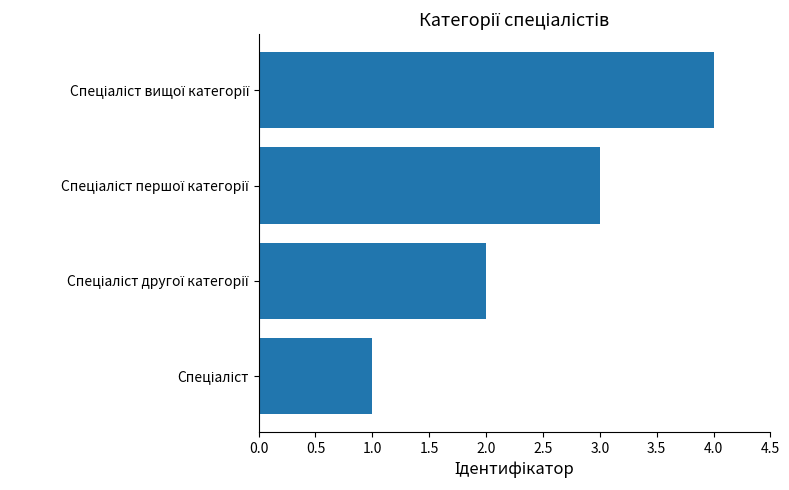

What is the greatest value displayed?

4